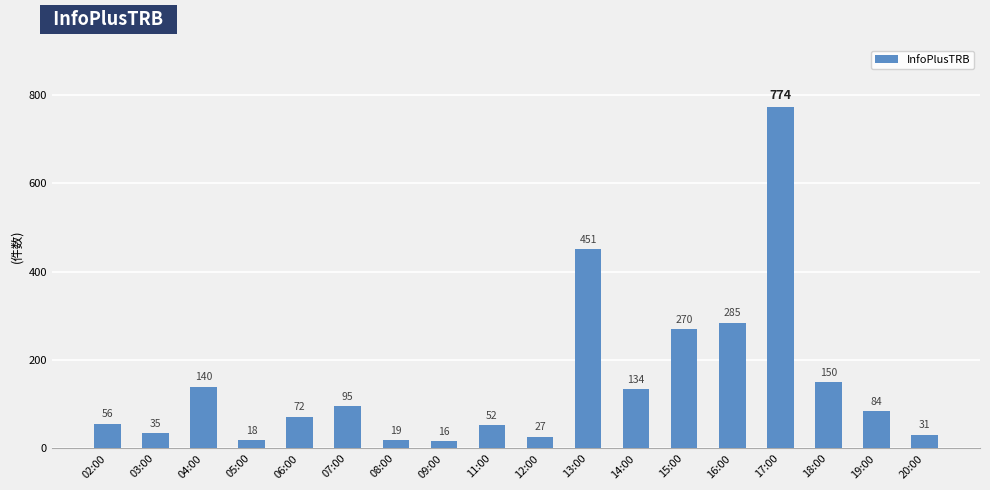

What is the sum of all values?

2709